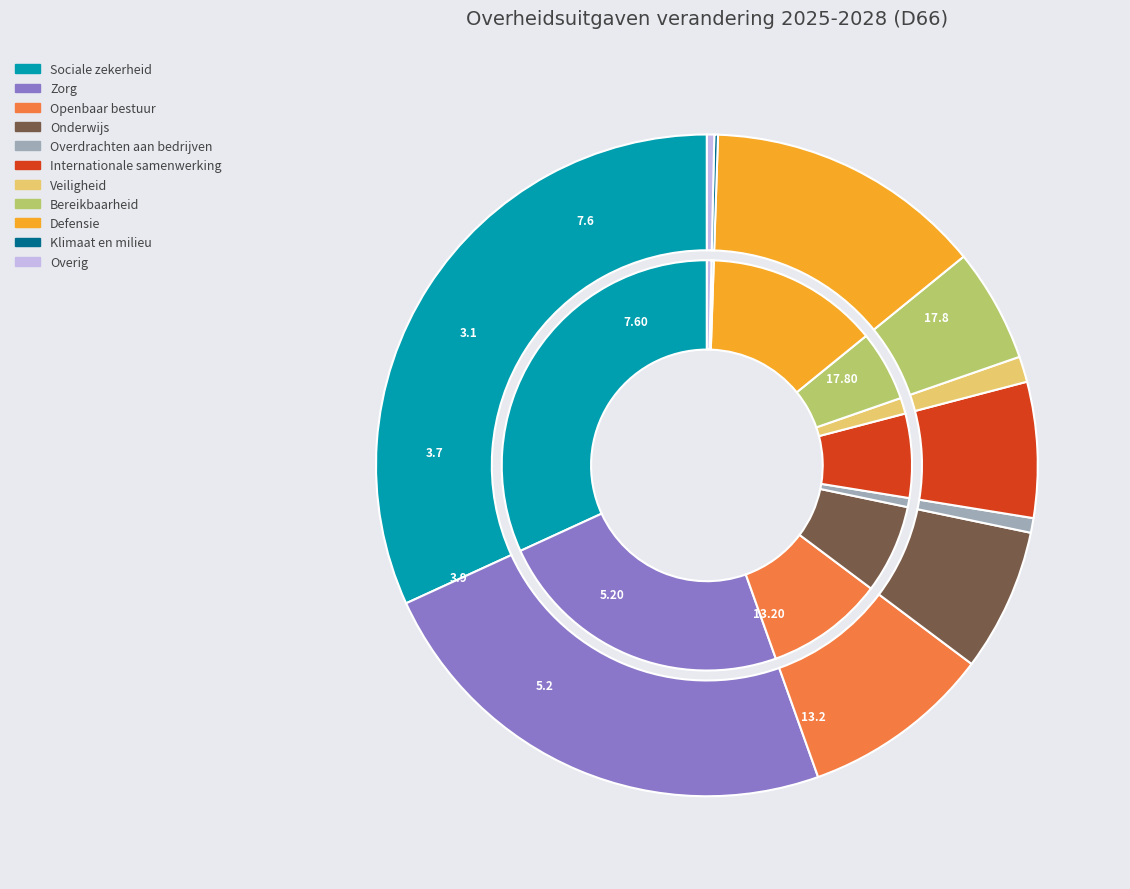

Which has a higher value, Klimaat en milieu or Internationale samenwerking?

Internationale samenwerking